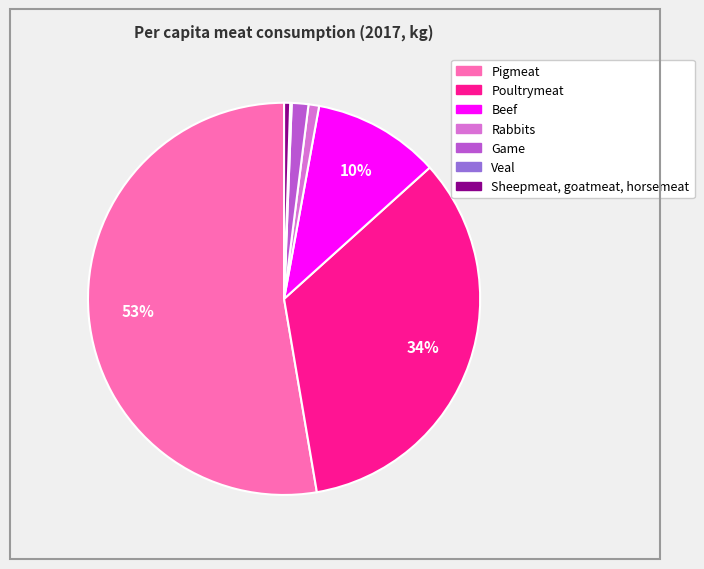

Does Beef account for over 50% of the chart?

No